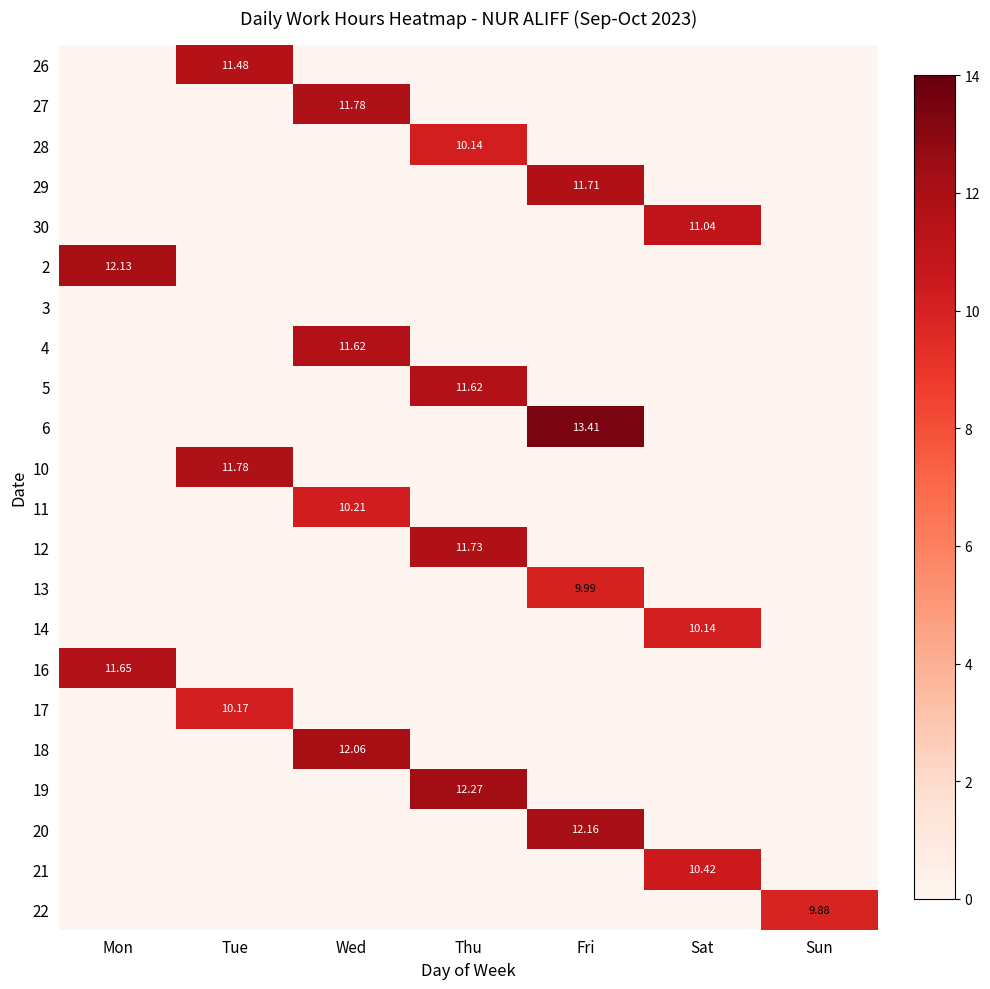

List the series in order of their peak value, lowest first.

3, 22, 13, 28, 14, 17, 11, 21, 30, 26, 4, 5, 16, 29, 12, 27, 10, 18, 2, 20, 19, 6